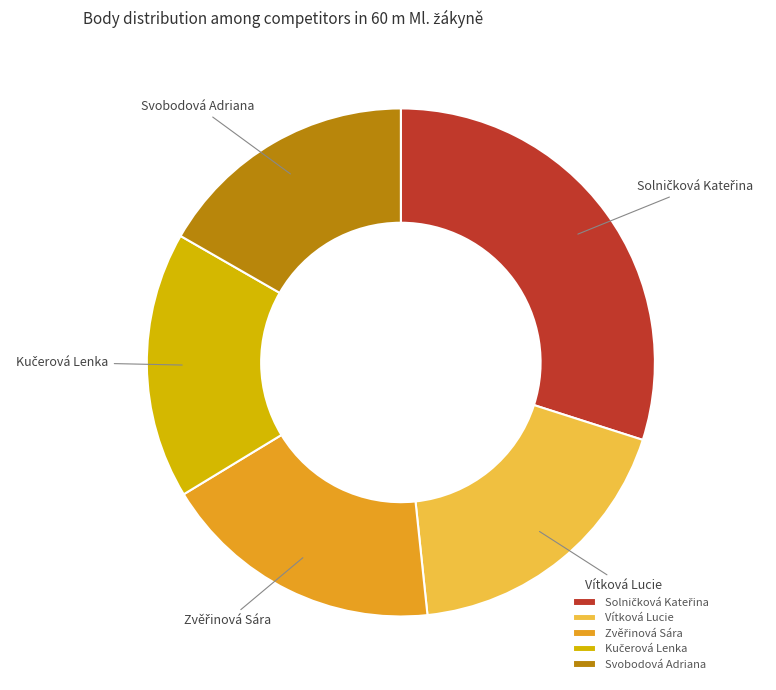

Does Vítková Lucie account for over 50% of the chart?

No